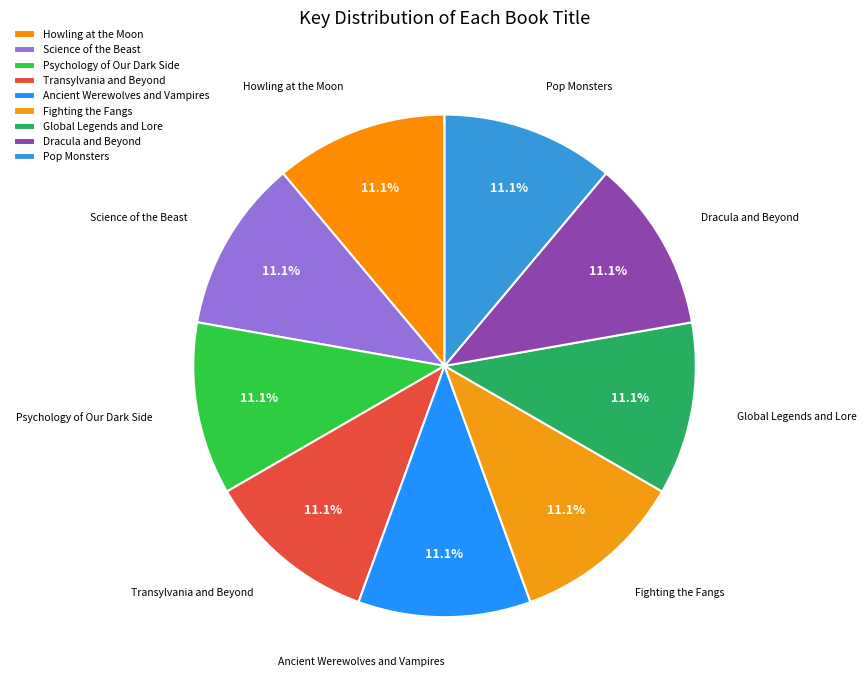

How many segments does this pie chart have?

9